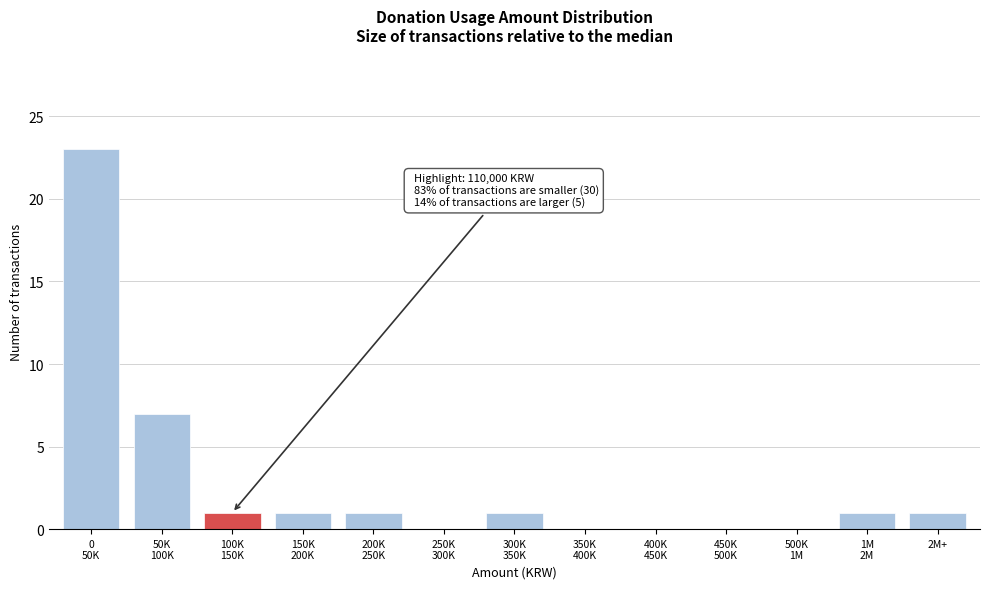

What is the maximum value shown in the chart?

23